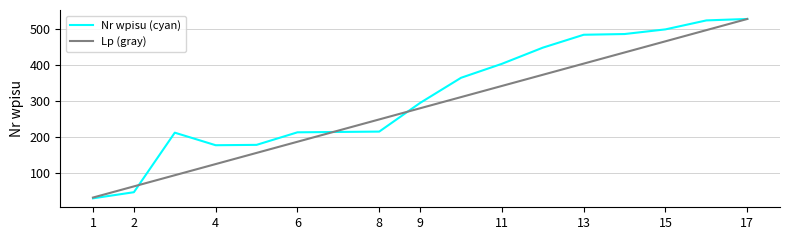

List the series in order of their overall mean, highest first.

Nr wpisu (cyan), Lp (gray)